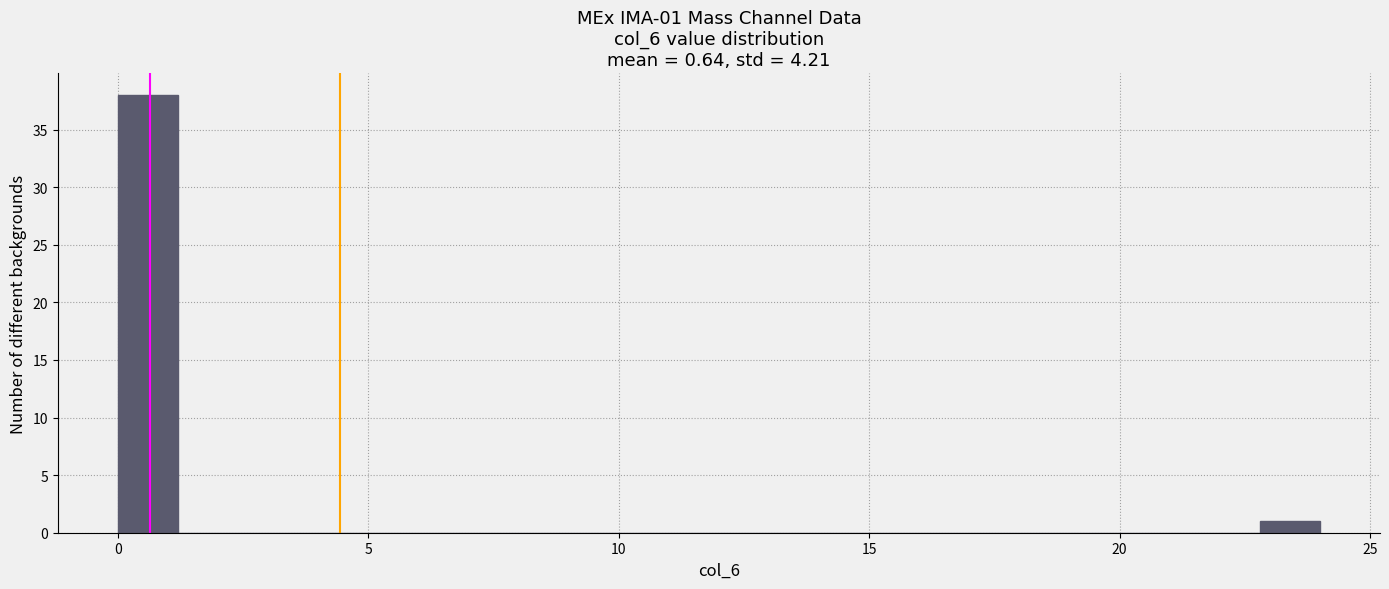

Read against the x-axis, roughly where is the centre of the tallest bar?

0.5